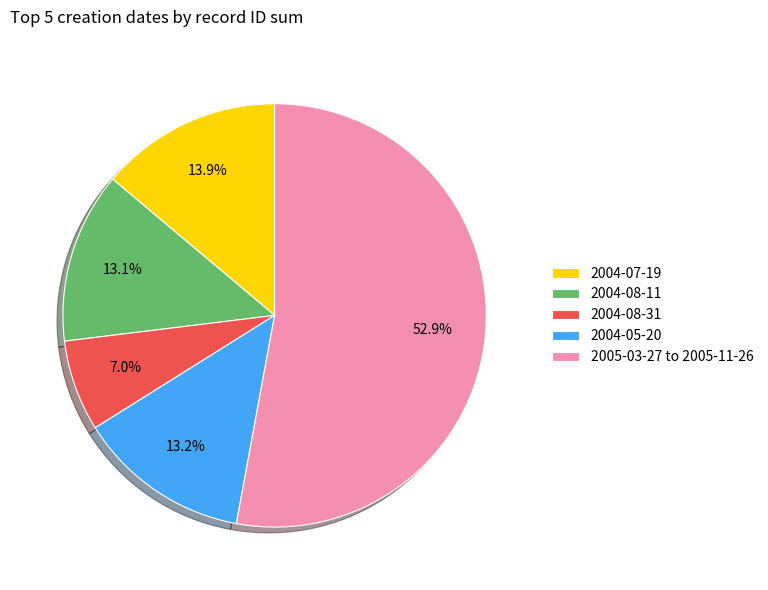

Does any single category account for the majority?

Yes